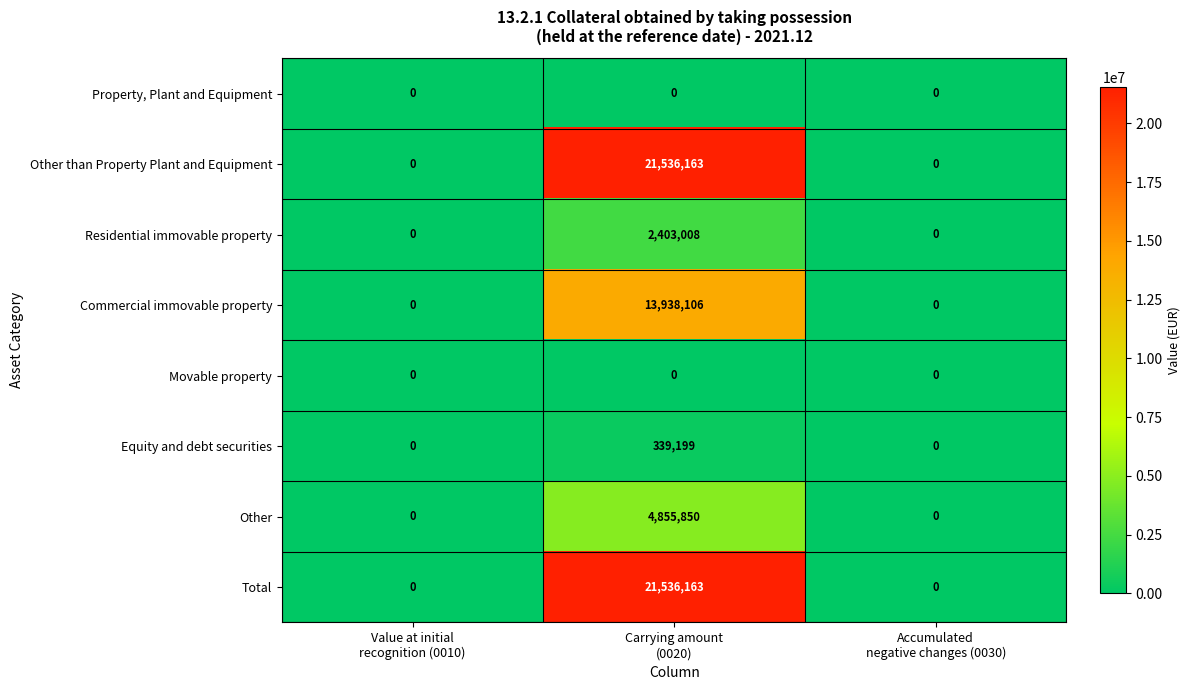

At how many categories does at least one series exceed 17873790?

1